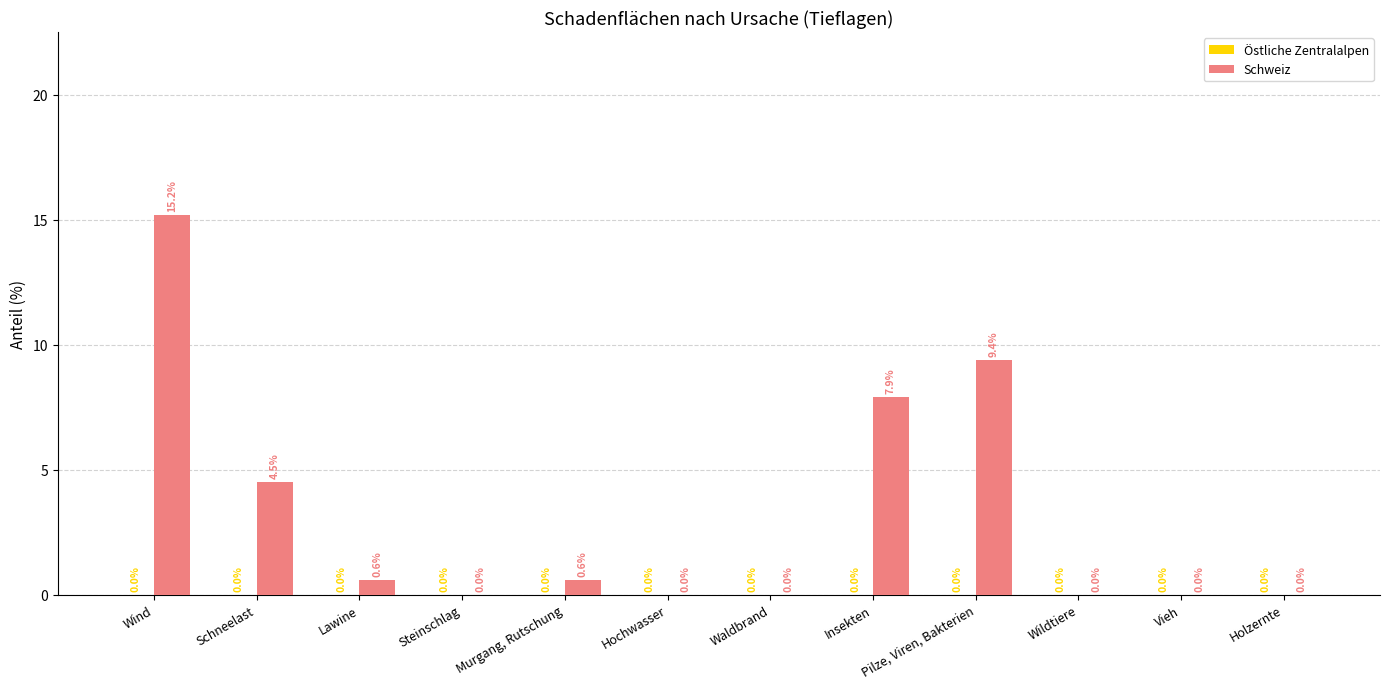

What is the sum of all values?

38.2